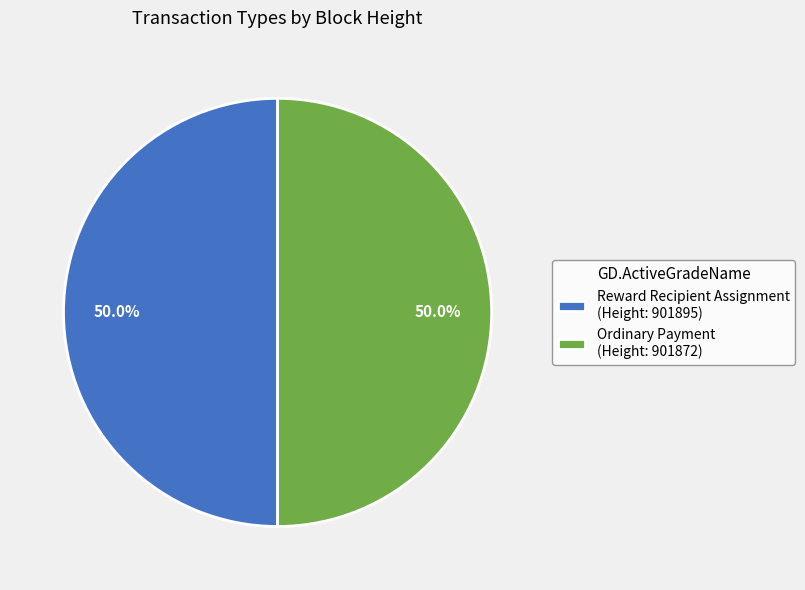

How much of the chart is everything except Ordinary Payment (Height: 901872)?

50.0%